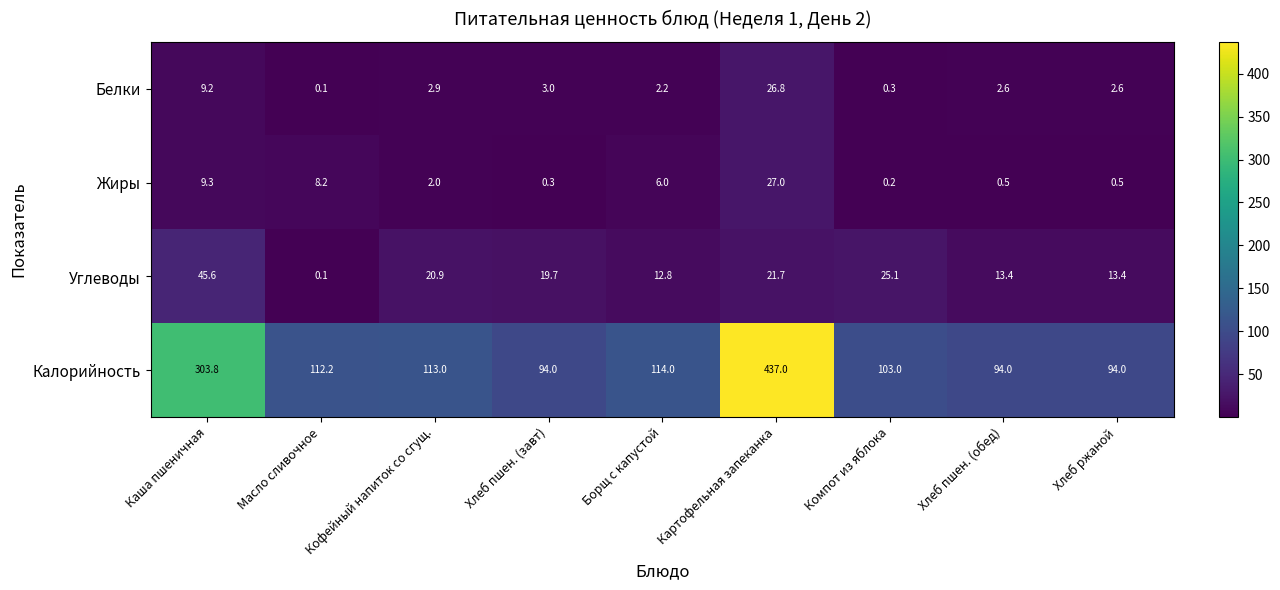

The Углеводы series shows 25.1 at Компот из яблока. True or false?

True